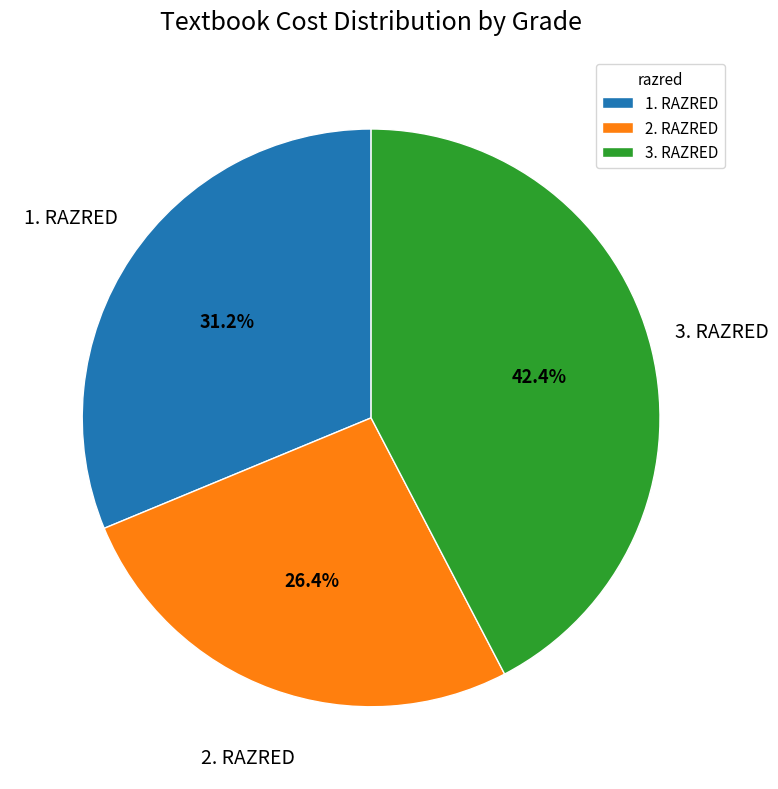

Approximately how many times larger is the value at 1. RAZRED compared to 2. RAZRED?

1.2